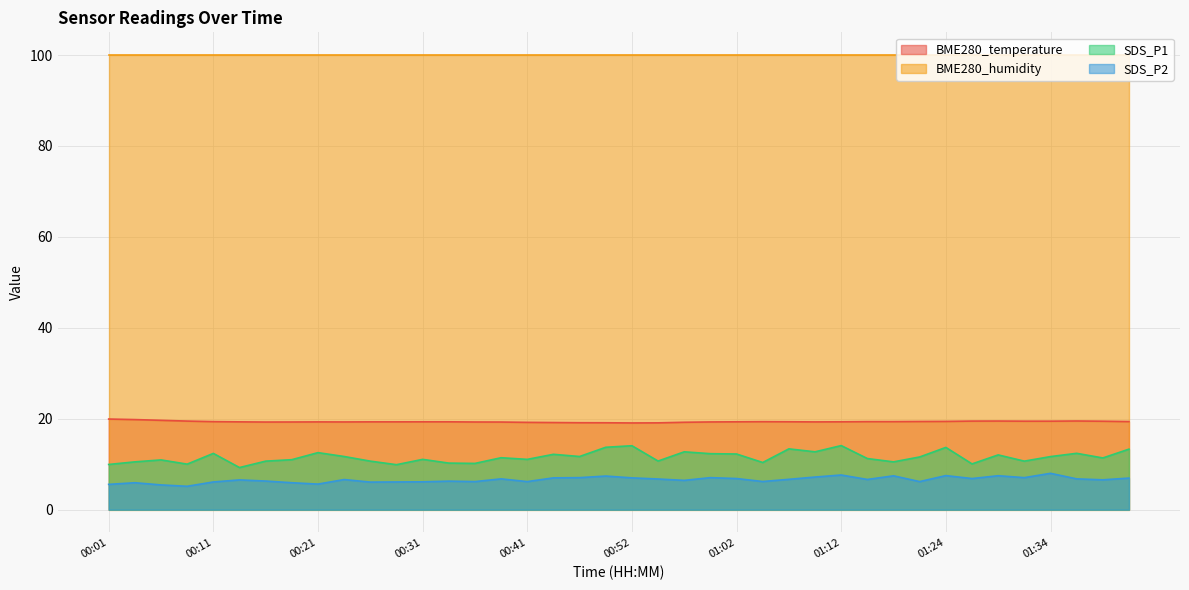

In SDS_P2, how many points are lower than both neighbors (excluding endpoints)?

12